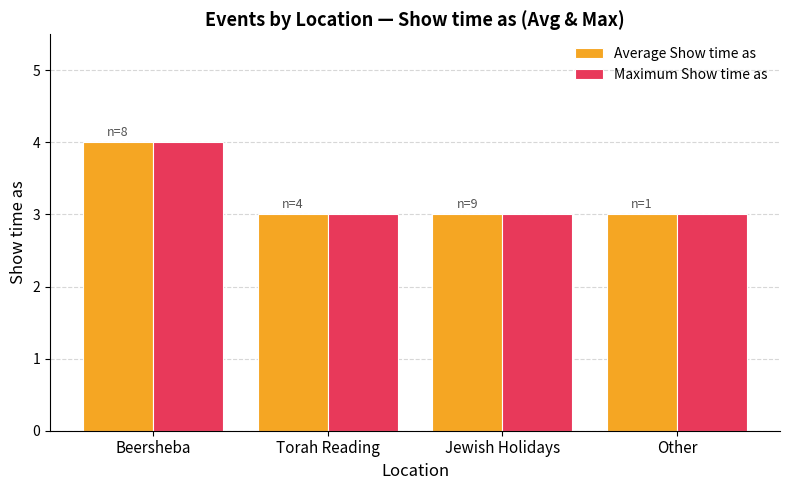

Count the Average Show time as values in the range 3 to 4.

4